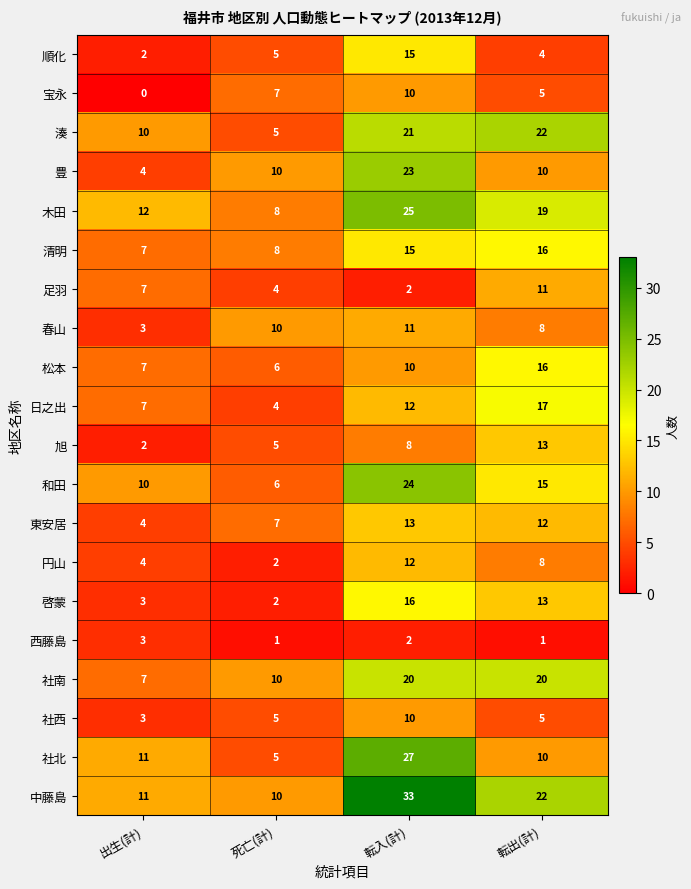

Count the number of categories in the chart.

4